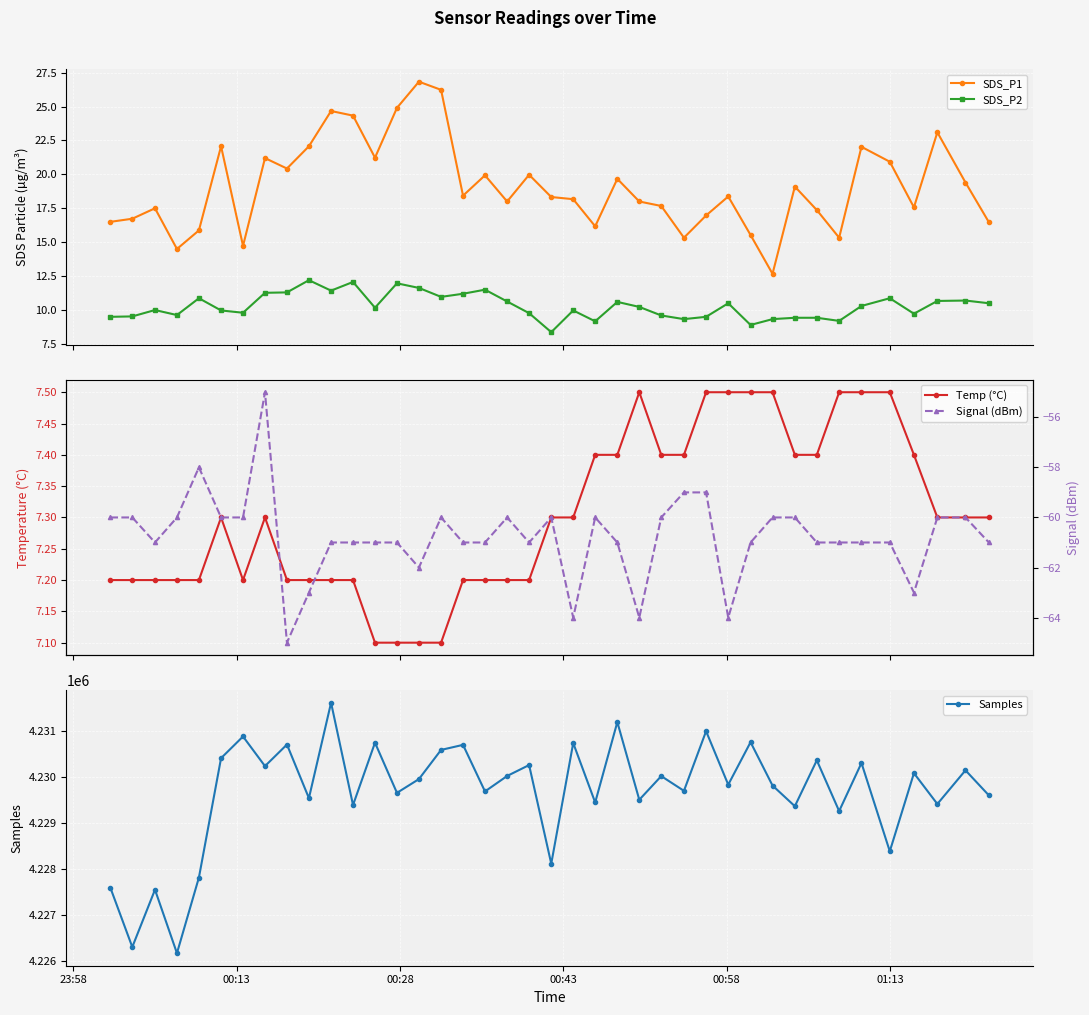

What is the value of the SDS_P1 point at the 39th from the left?

19.4